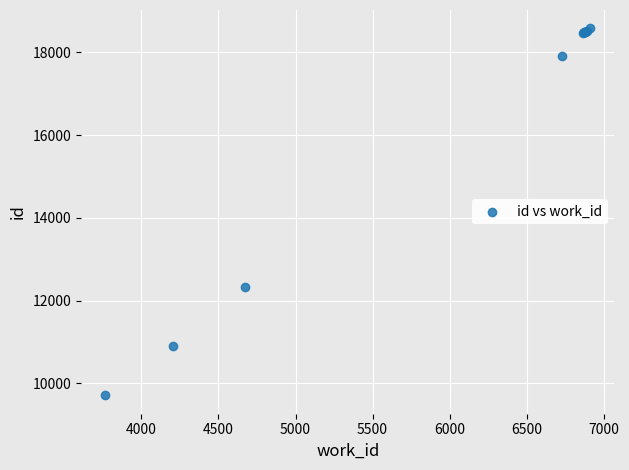

What Y value in the scatter plot is closest to 14143?

12329